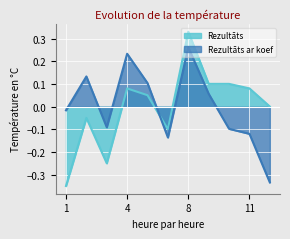

At how many categories does at least one series exceed 0?

8